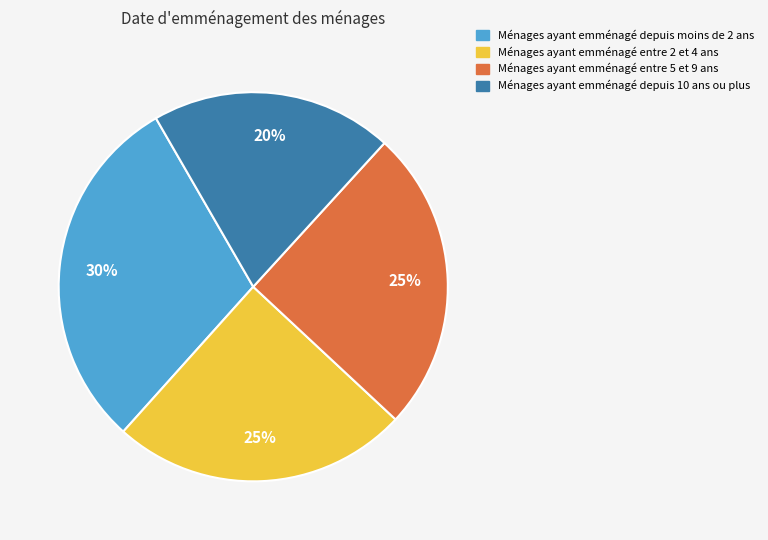

What is the ratio of the value at Ménages ayant emménagé entre 5 et 9 ans to the value at Ménages ayant emménagé depuis moins de 2 ans?

0.8